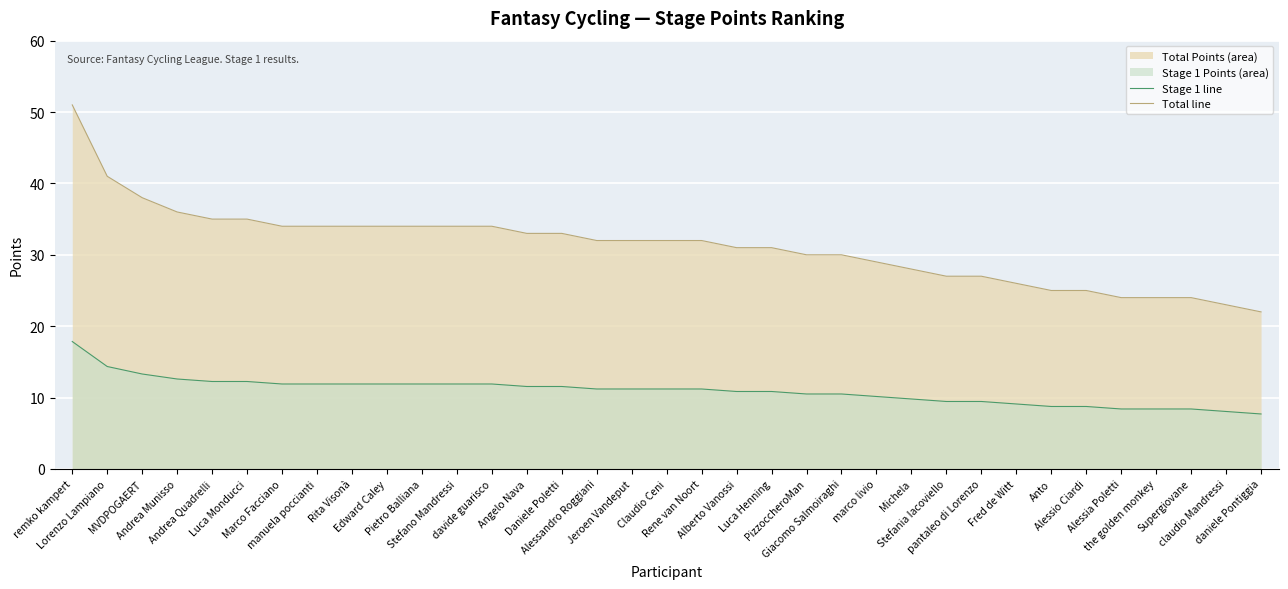

True or false: Total line and Stage 1 line cross at least once.

False